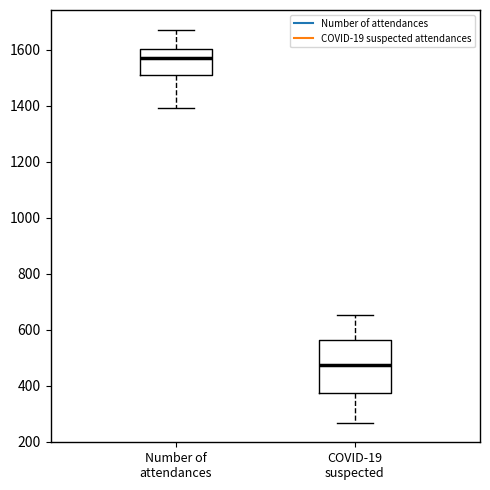

Reading left to right, transcribe this box plot: for each box, give where its median line is, the range the box spans, and where its two whiskers end, as read against the y-axis. The values are not printed on the chart, so give them approximately, as read against the axis.

Number of attendances: median 1580, box 1520 to 1600, whiskers 1400 to 1680
COVID-19 suspected: median 480, box 380 to 560, whiskers 260 to 660